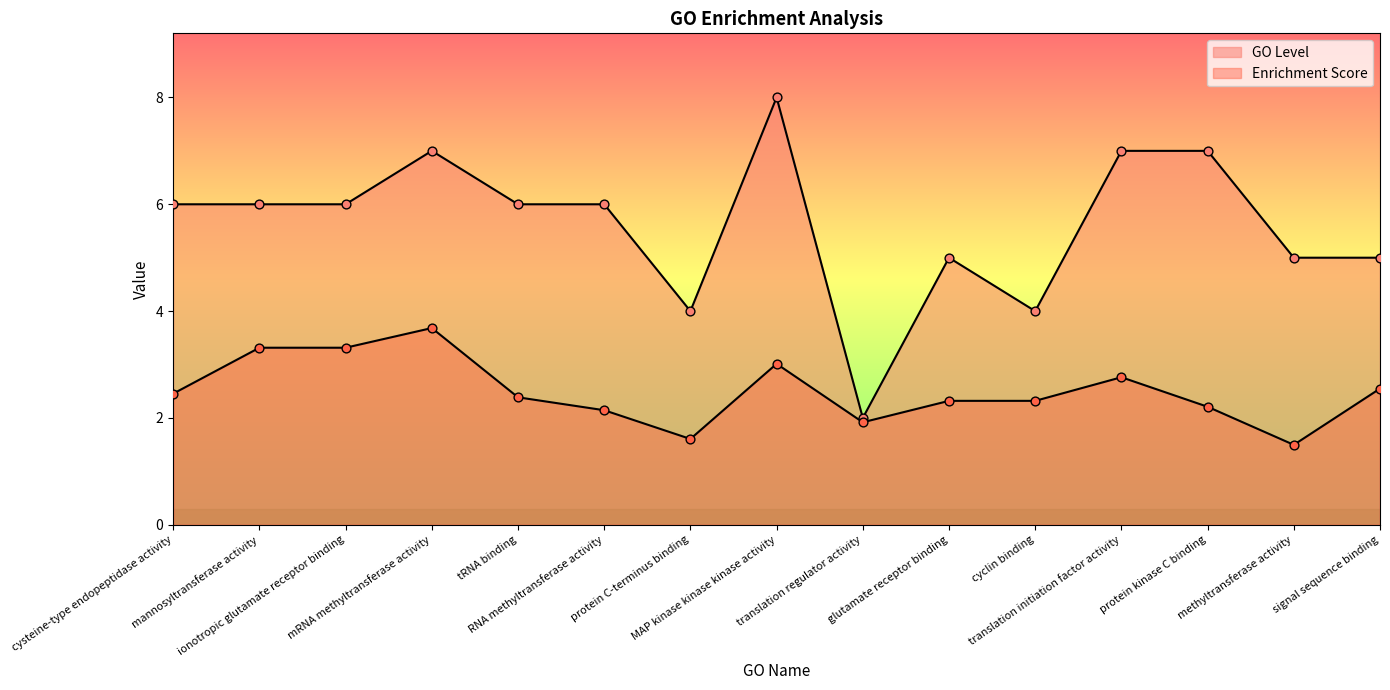

Which series reaches the minimum Y coordinate?

Enrichment Score